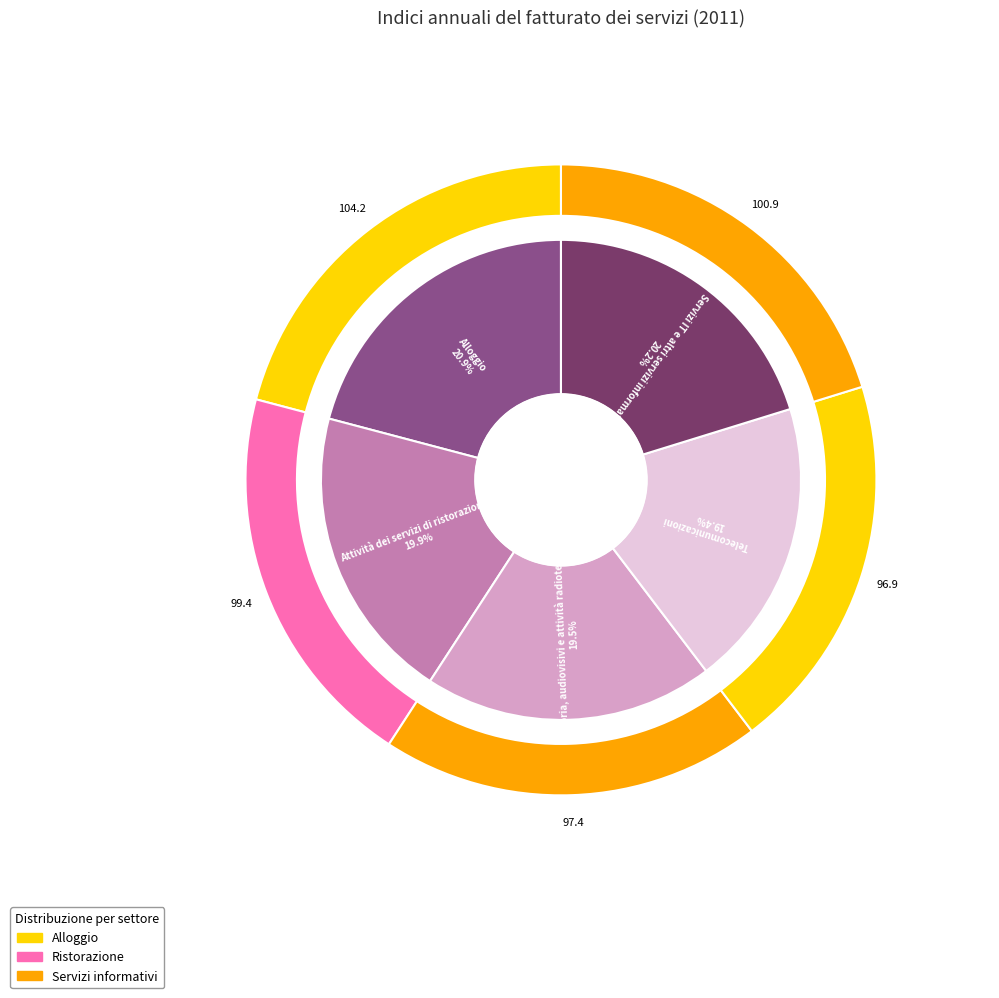

To the nearest percent, what is the difference between the Servizi IT e altri servizi informativi and Alloggio slice percentages?

1%